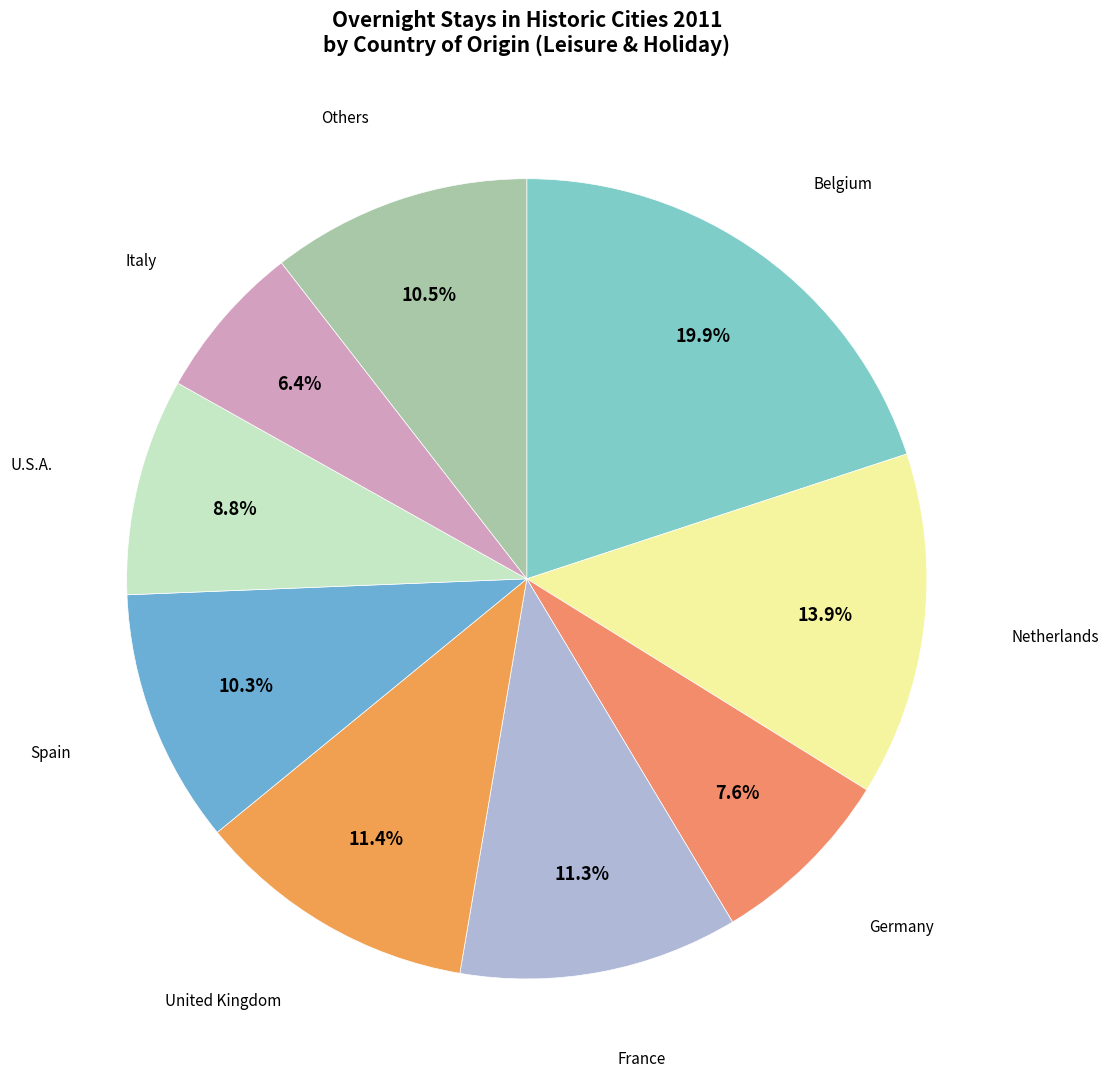

How many segments does this pie chart have?

9